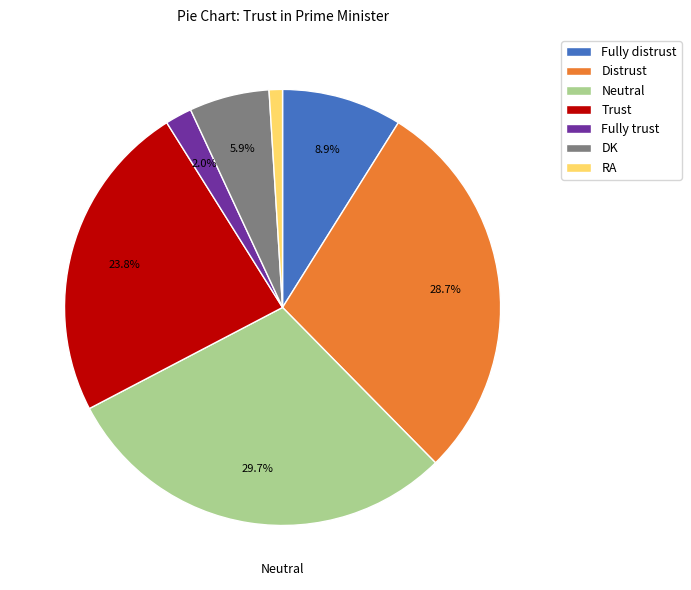

What is the ratio of the value at Neutral to the value at Distrust?

1.0